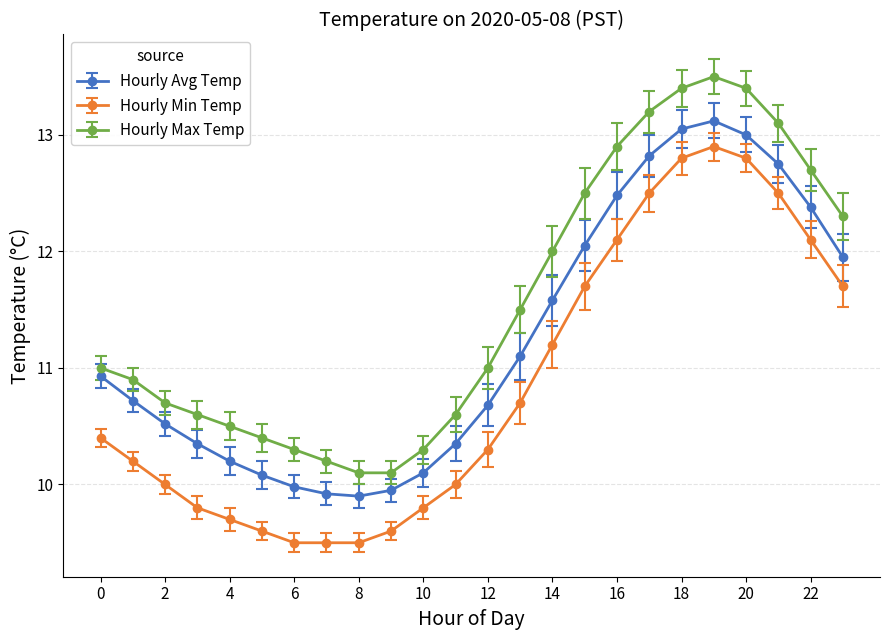

List the series in order of their peak value, lowest first.

Hourly Min Temp, Hourly Avg Temp, Hourly Max Temp